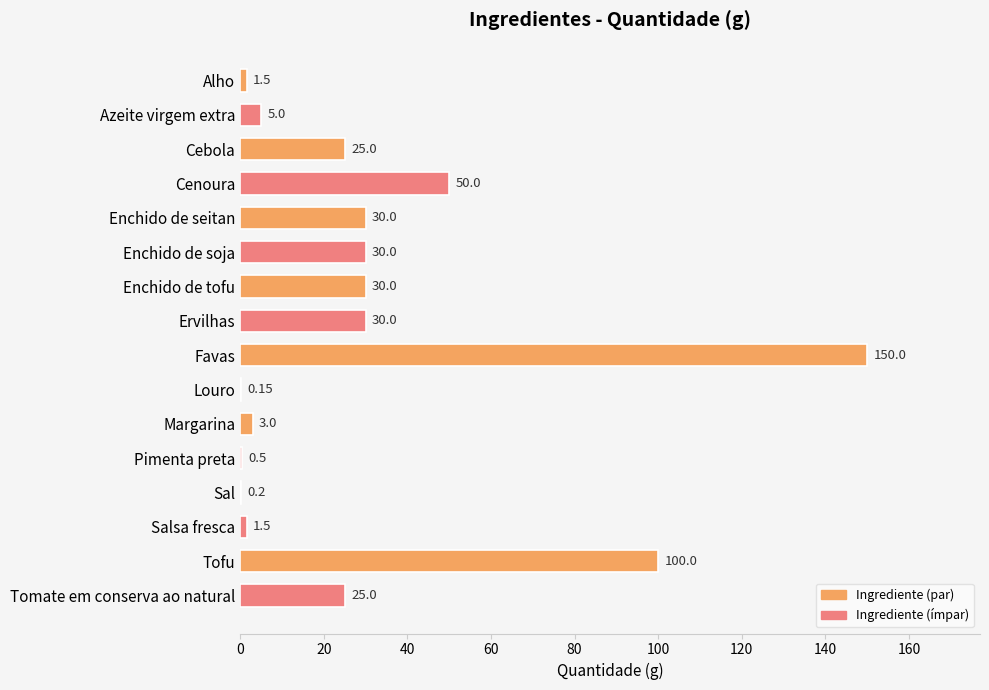

Between Salsa fresca and Pimenta preta, which is larger?

Salsa fresca